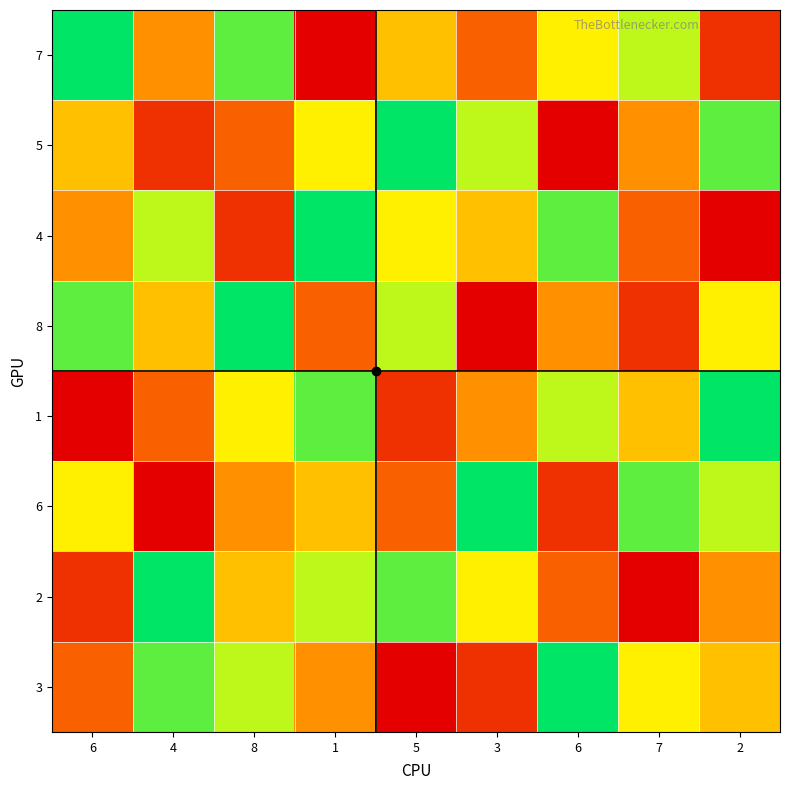

Which label corresponds to the largest value in the chart?

6